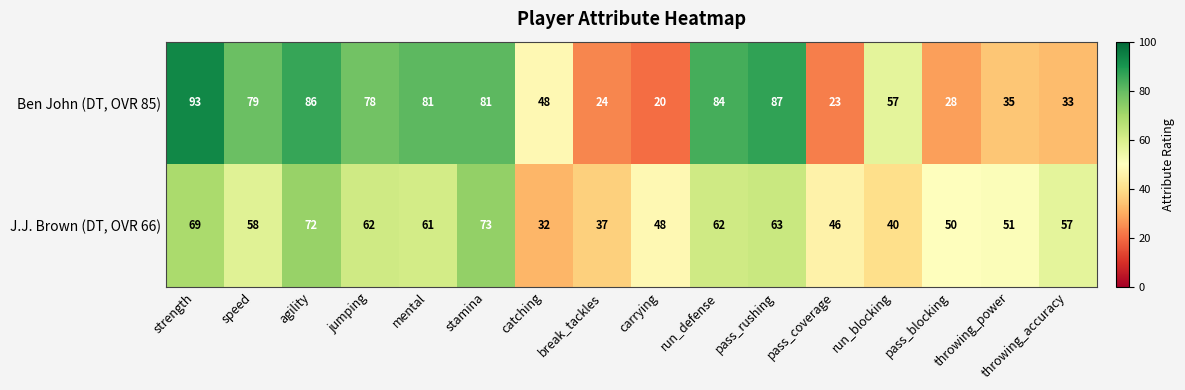

At throwing_power, list the series in order from largest to smallest.

J.J. Brown (DT, OVR 66), Ben John (DT, OVR 85)